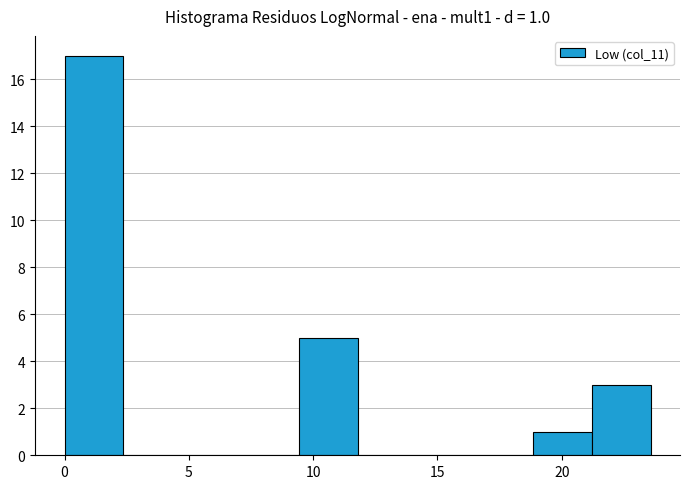

Which range on the x-axis has the tallest bar?

0.0 to 2.5